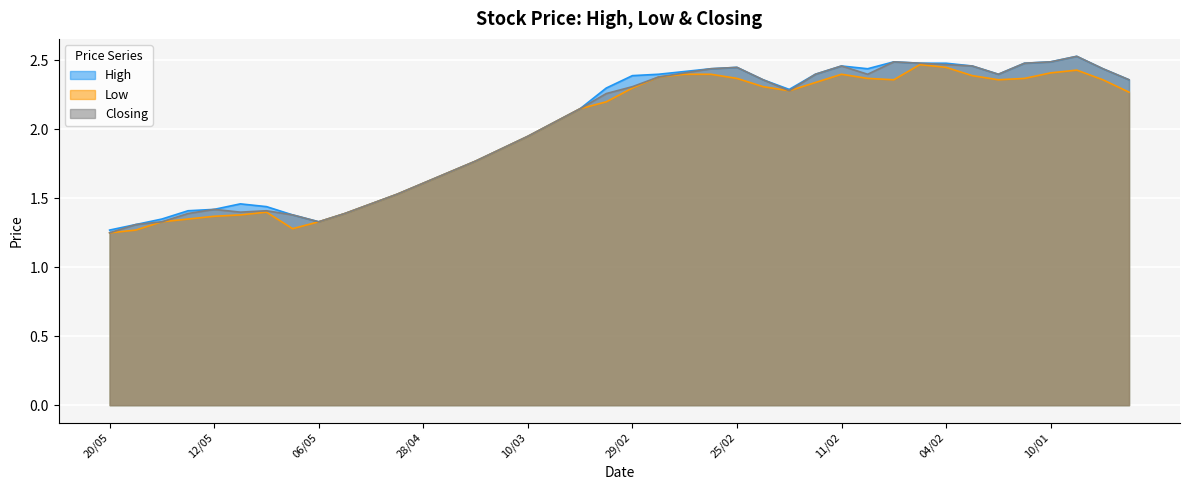

What is the average value of the Closing series?

2.0